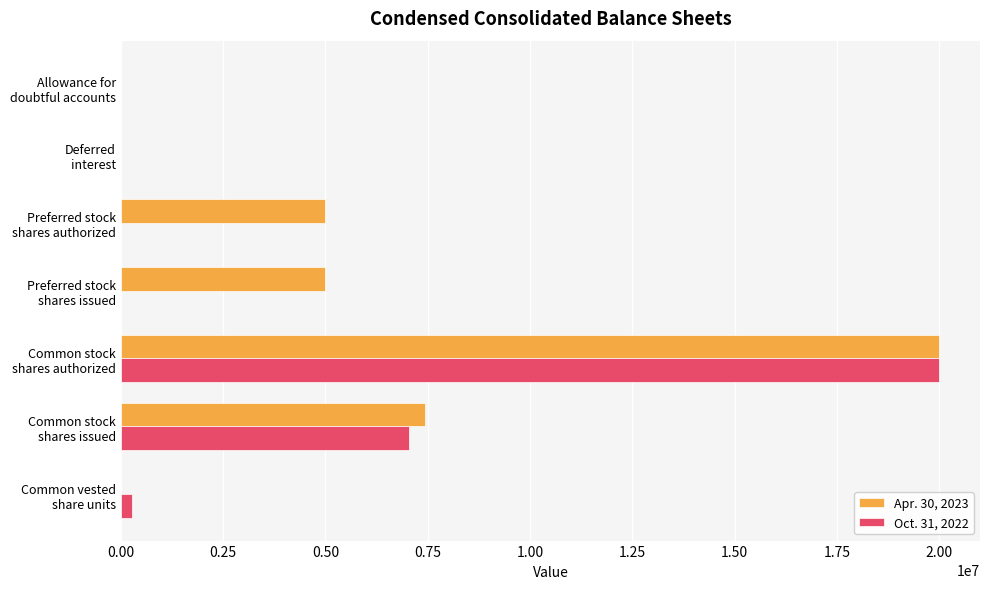

Which series has the largest total across all categories?

Apr. 30, 2023